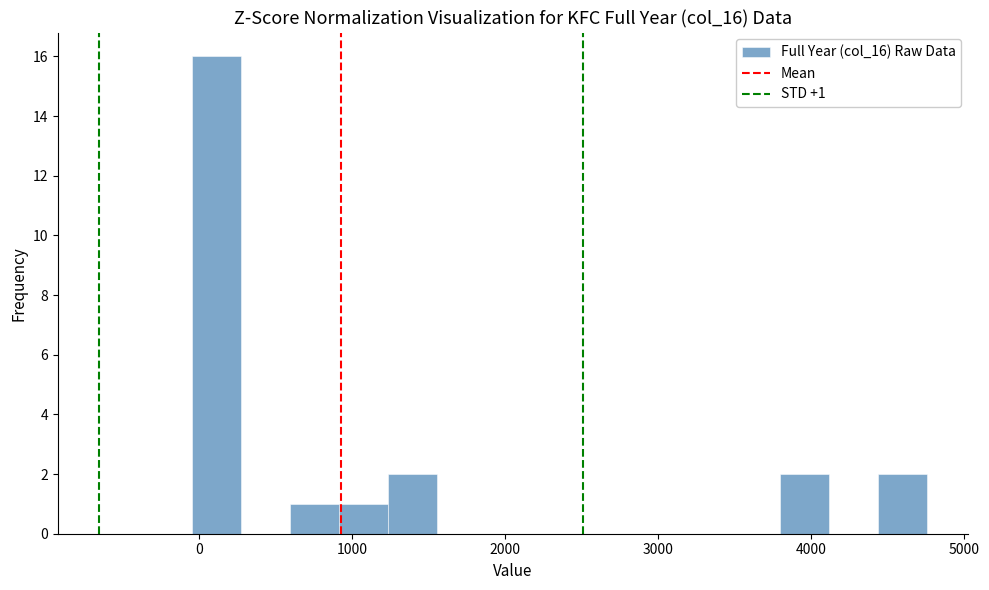

Around what value on the x-axis is the tallest bar? Give the approximate position of its centre, as read against the axis.

100